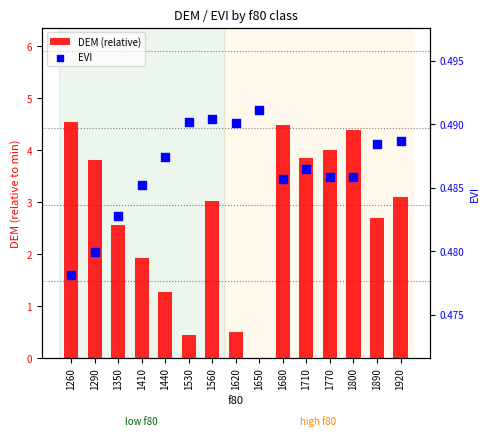

What is the total value across all series at 1410?

2.4